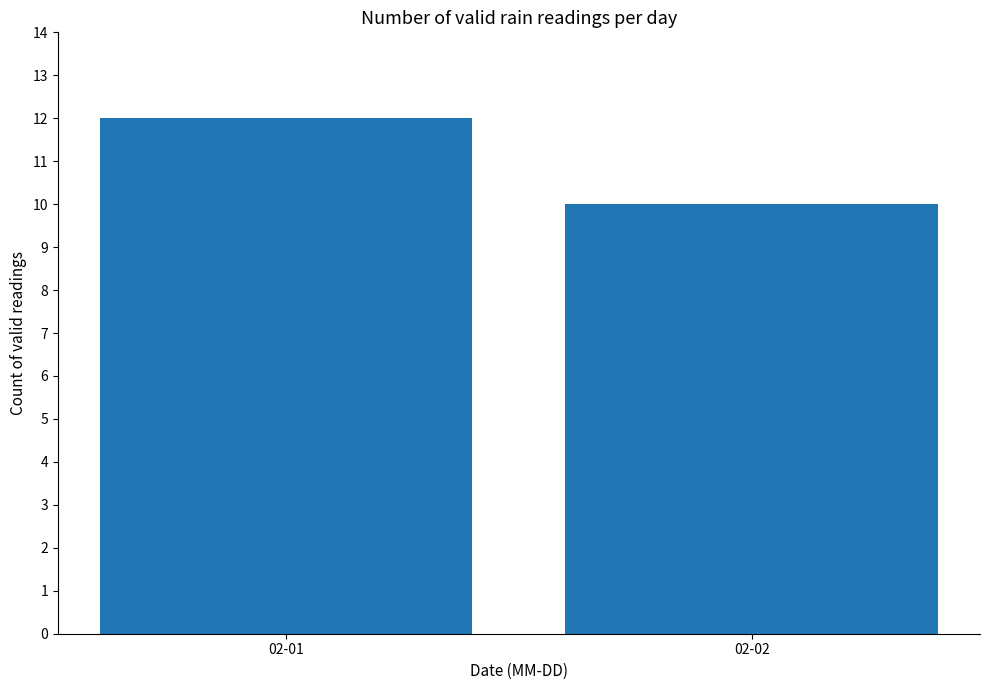

What is the sum of all values?

22